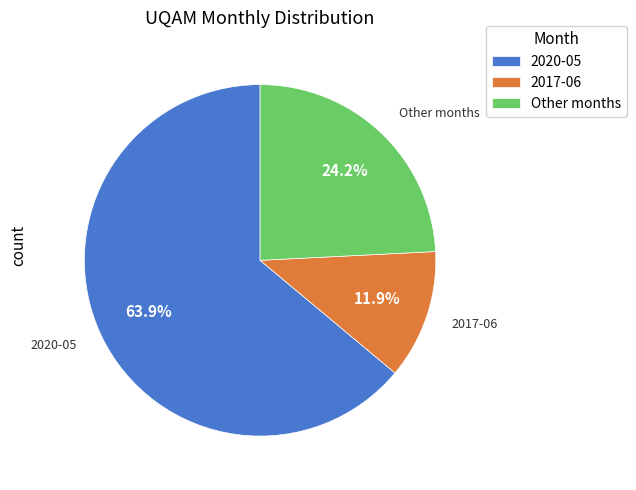

To the nearest percent, what is the combined percentage of 2020-05 and 2017-06?

76%